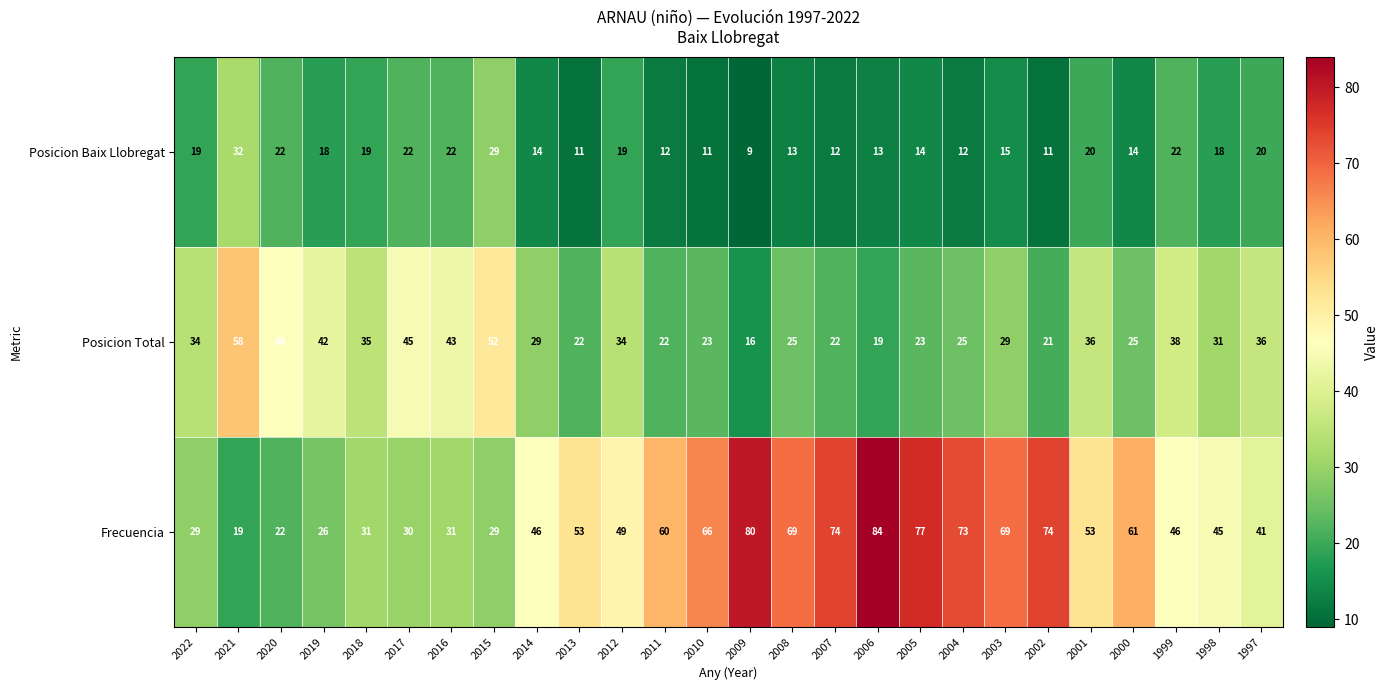

At which category is the sum across all series the highest?

2006